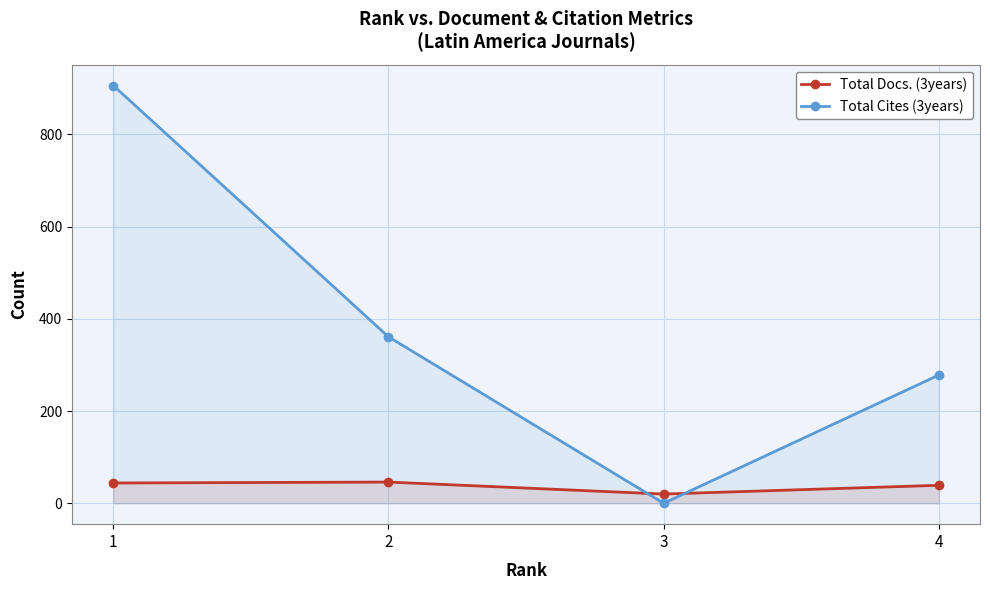

Rank the series by their average value, from highest to lowest.

Total Cites (3years), Total Docs. (3years)